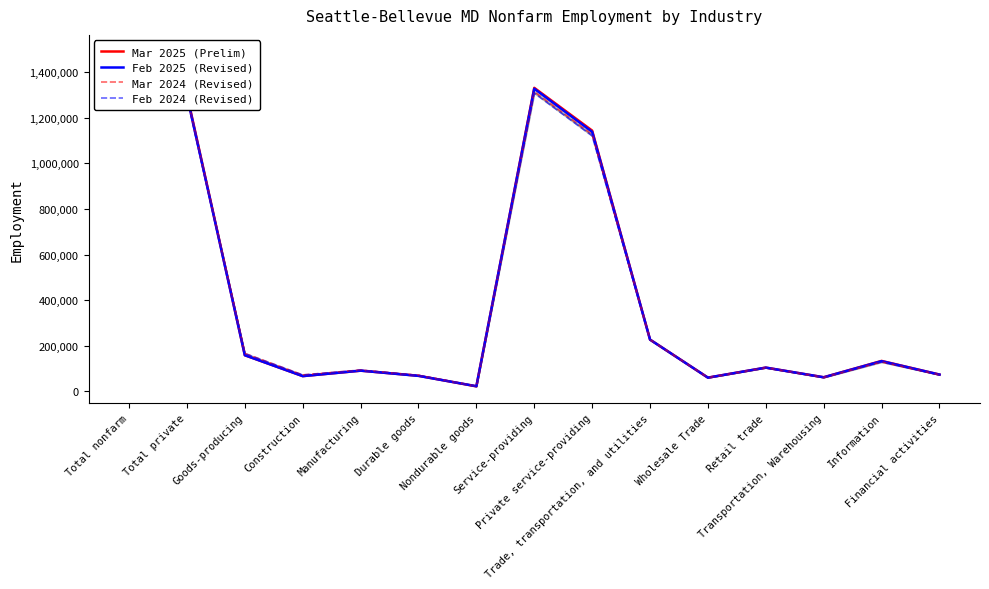

The value of Mar 2025 (Prelim) at Durable goods is 68700. True or false?

True